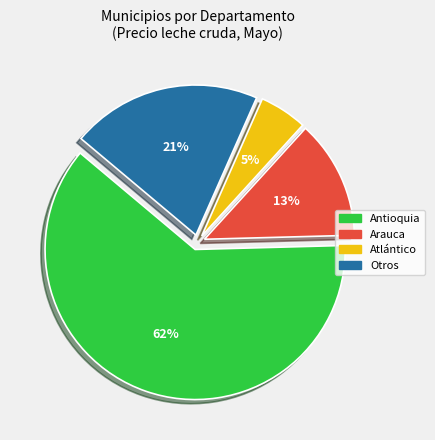

The Arauca slice represents 21% of the pie. True or false?

False